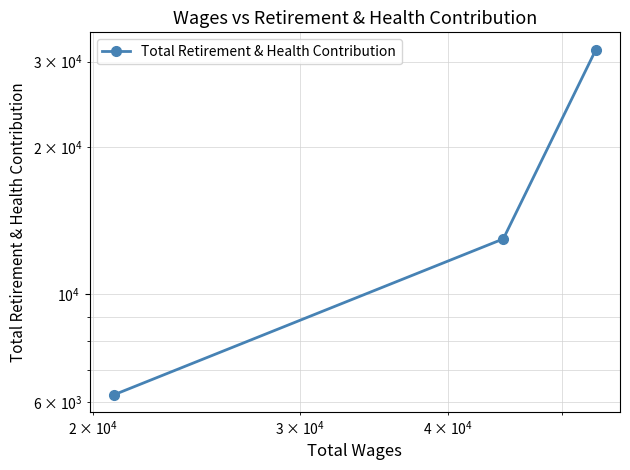

Count the number of categories in the chart.

3